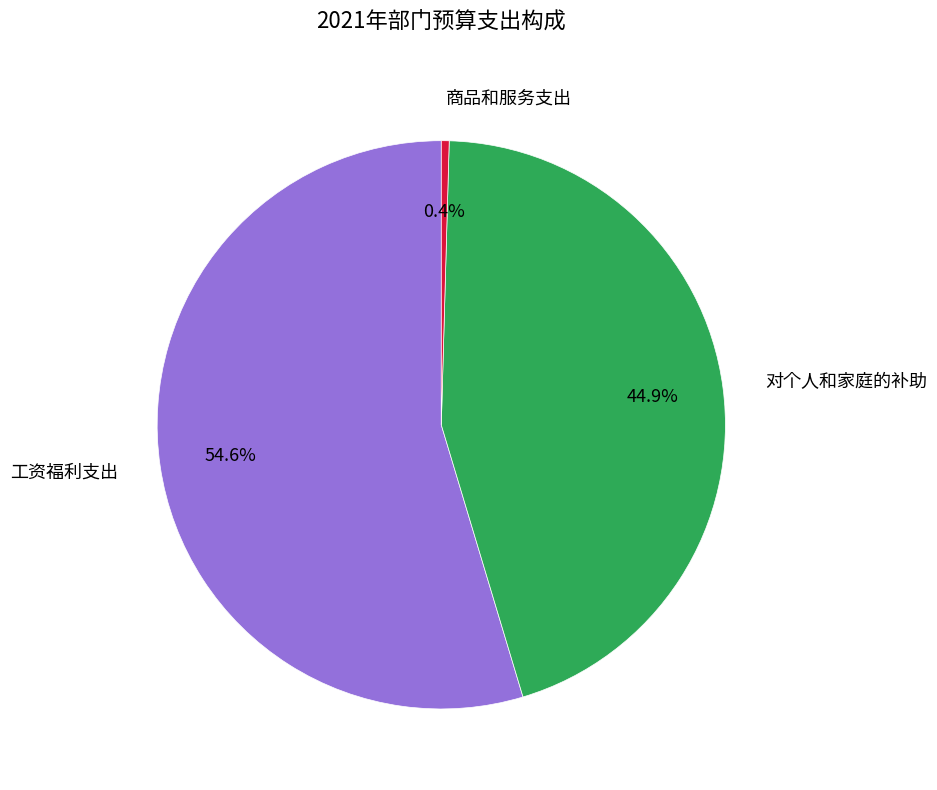

What is the largest slice in the pie chart?

工资福利支出